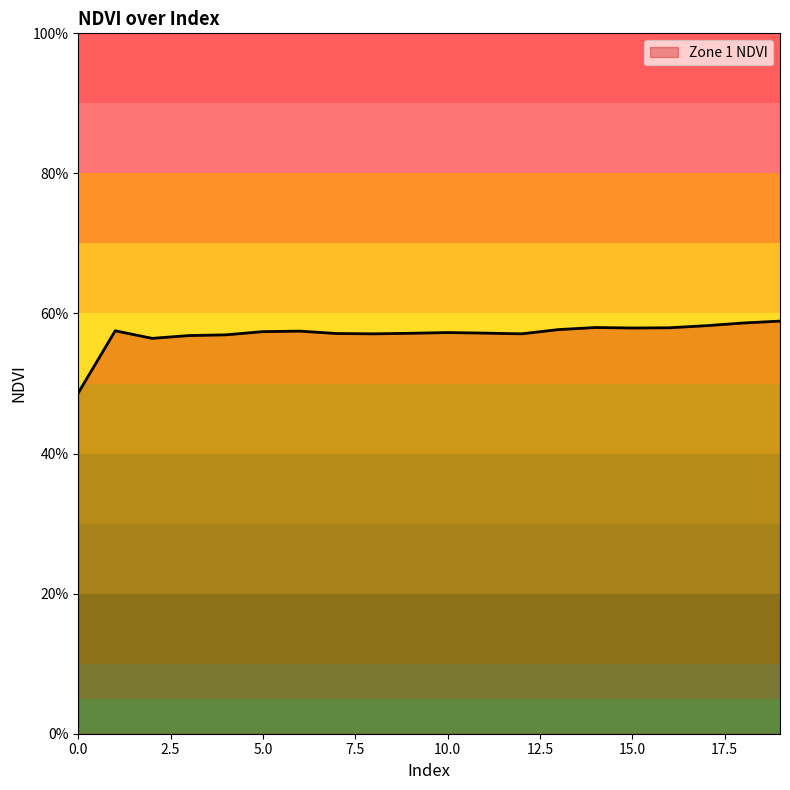

Does the chart have visible grid lines?

No